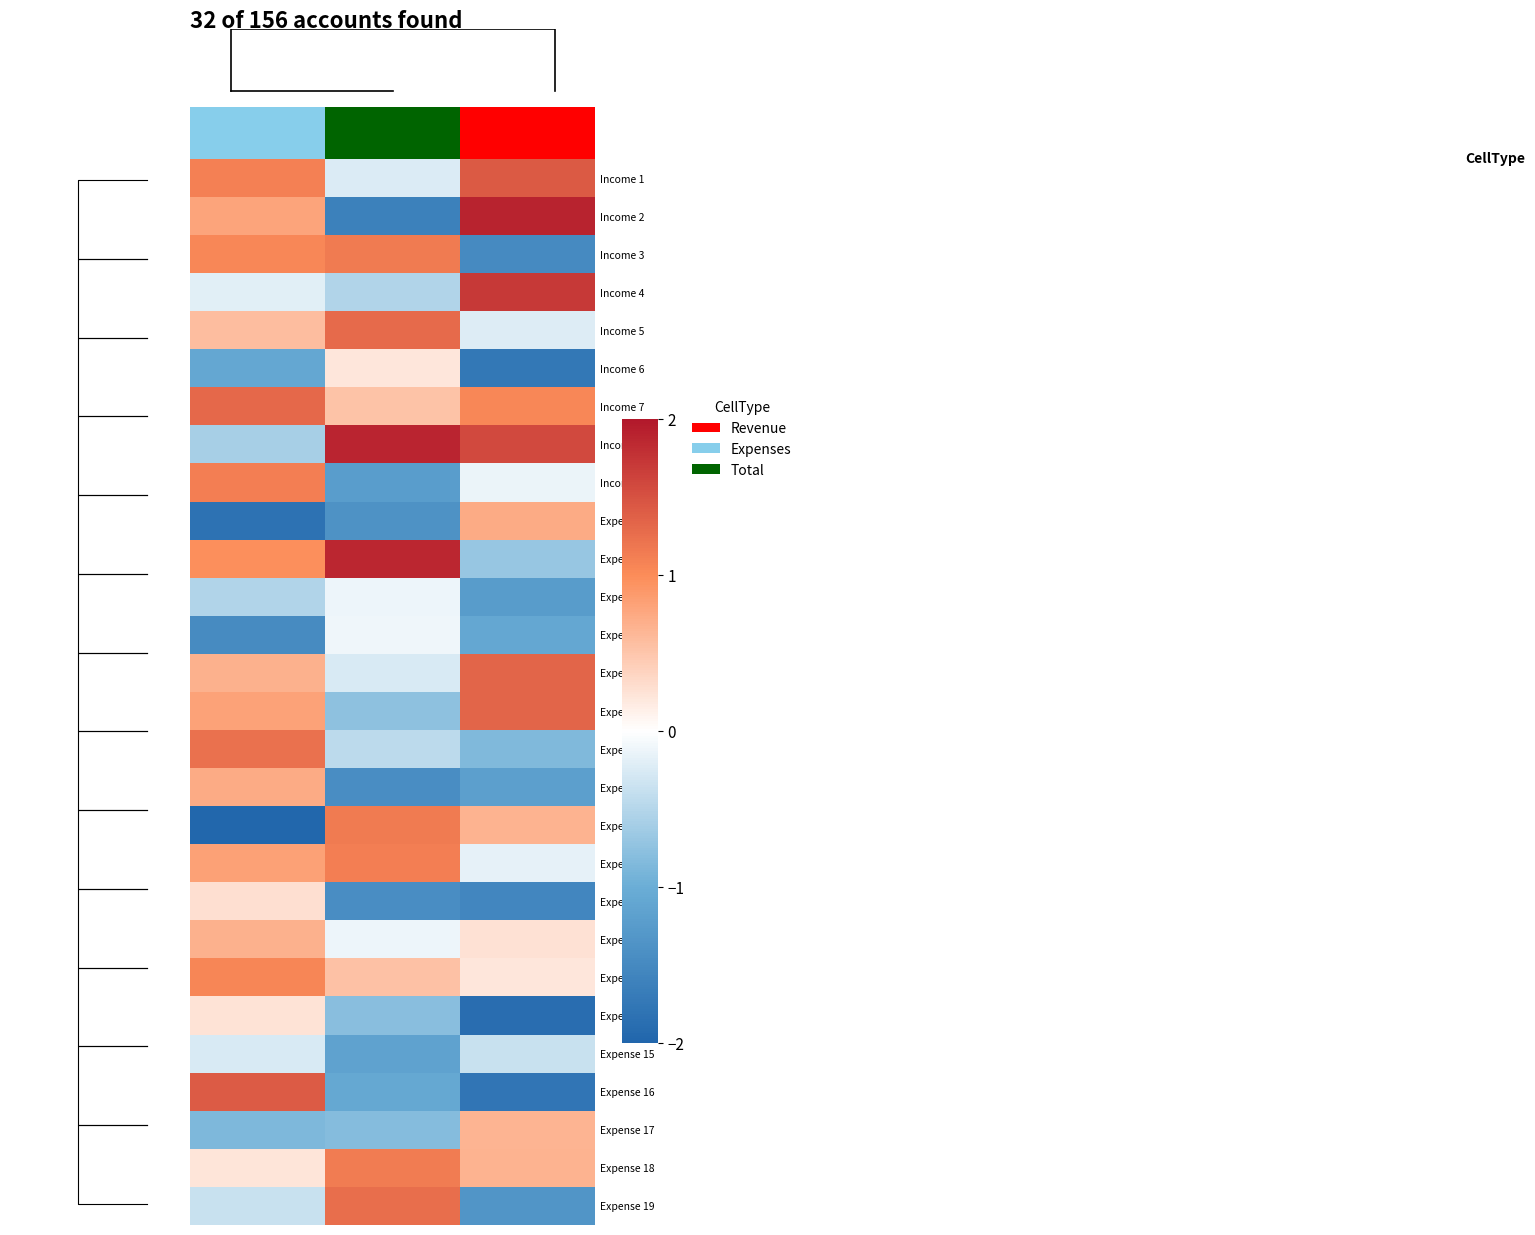

Is it true that Expense 7 equals -0.3 at Expenses?

False